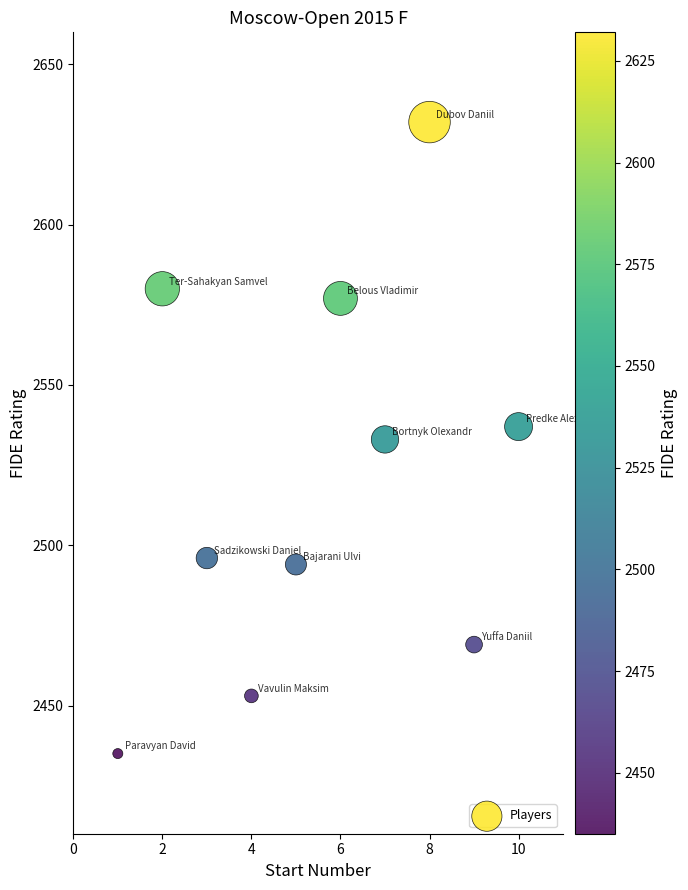

What is the range of X values (max minus min)?

9